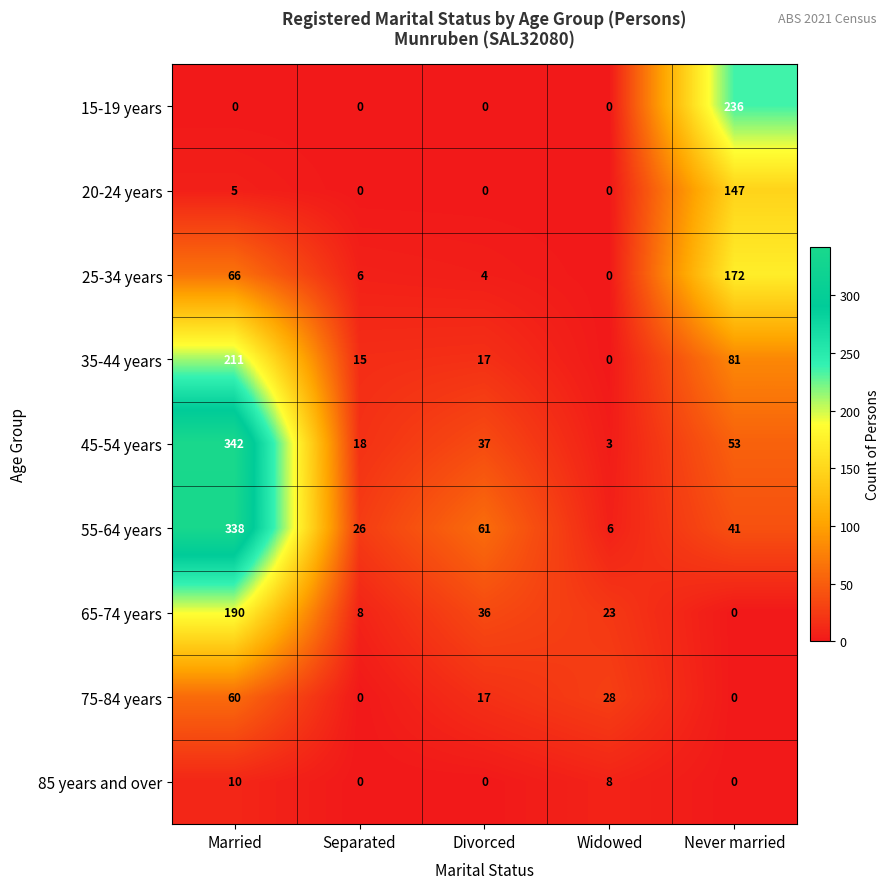

Which series has the widest spread of values?

45-54 years